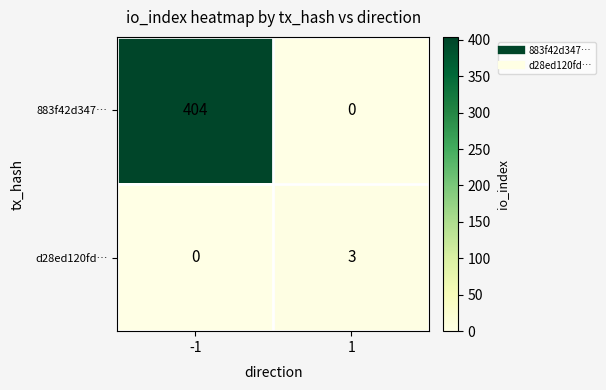

Which series has the largest range (max minus min)?

883f42d347…